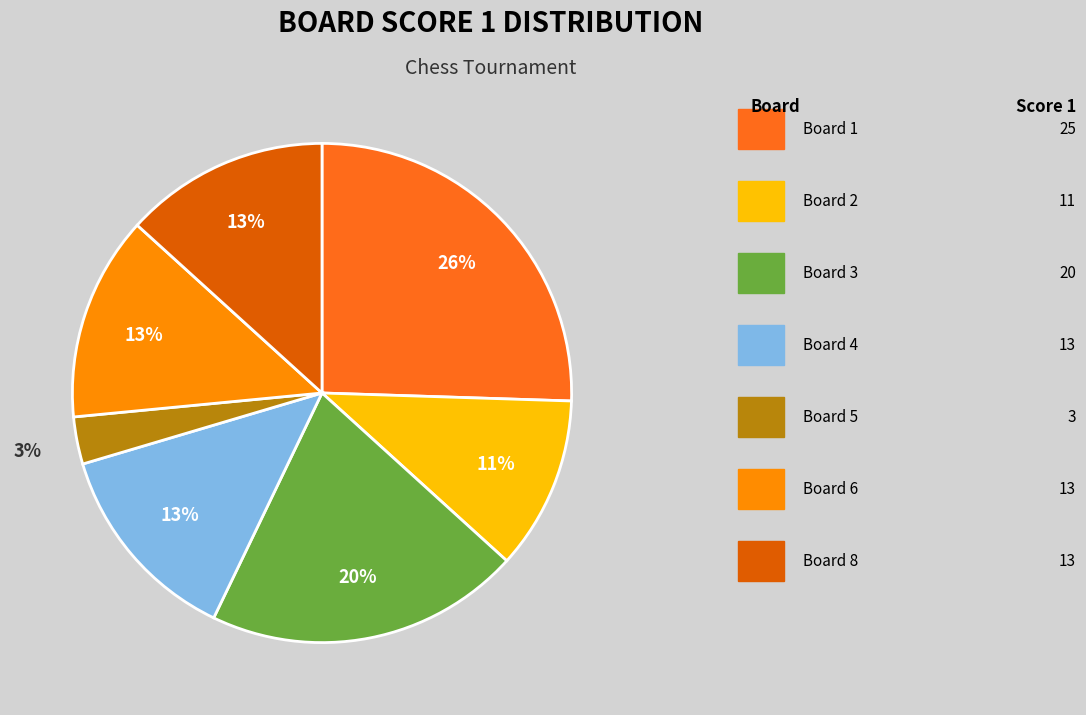

To the nearest percent, what is the average slice percentage?

14%